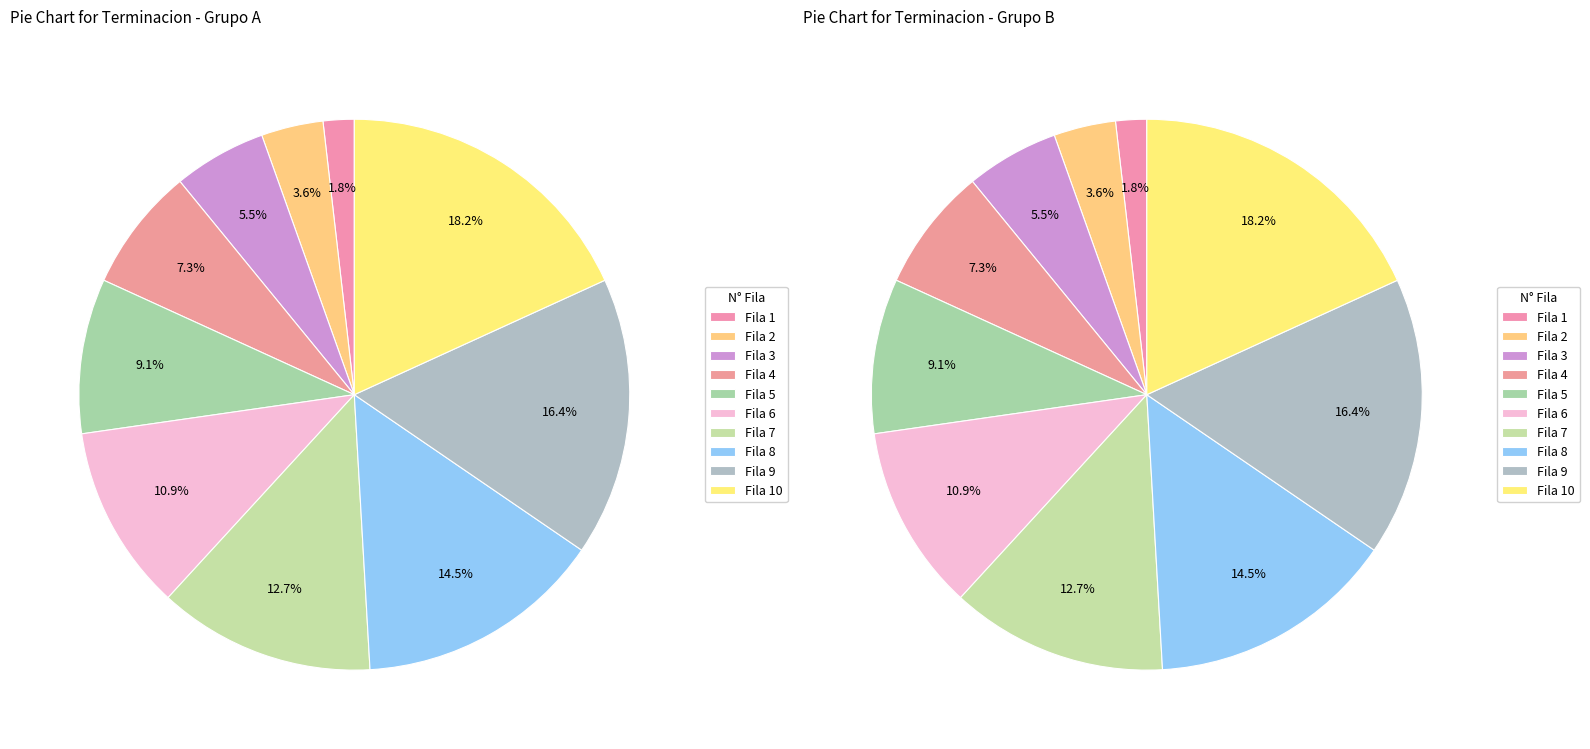

Is it true that Fila 8 is 15% of the pie?

True